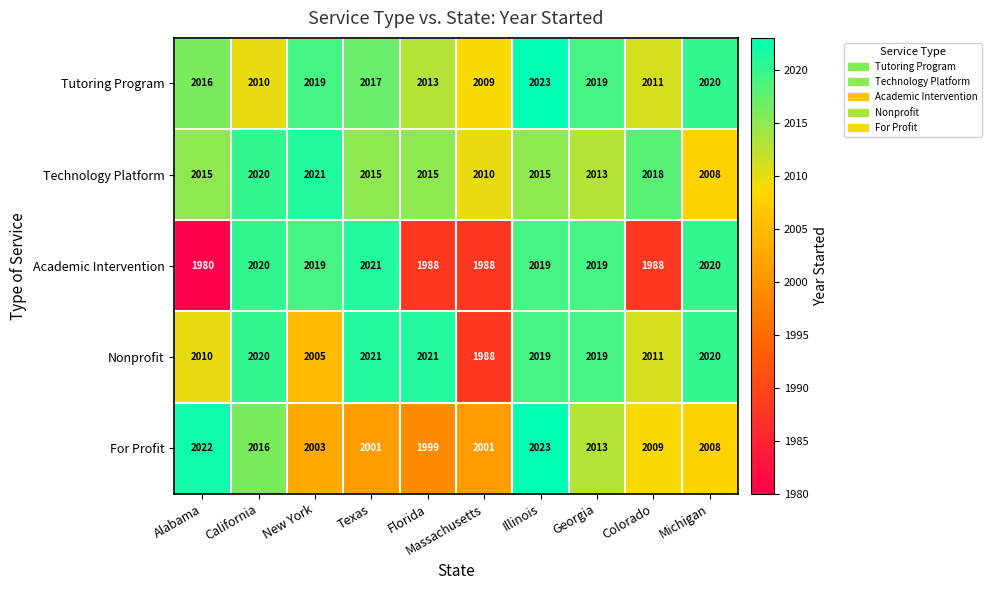

What is the difference between the maximum and minimum values in the Tutoring Program series?

14